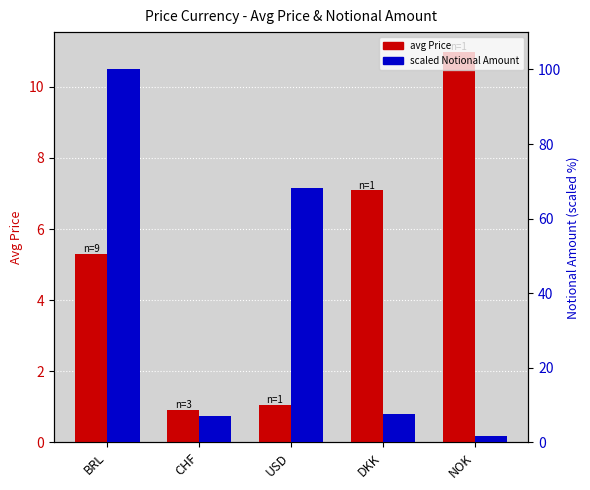

Reading left to right, what are all the values shown in this chart?

avg Price: 5.3	0.9	1.1	7.1	11.0
scaled Notional Amount: 100.0	7.0	68.1	7.5	1.8